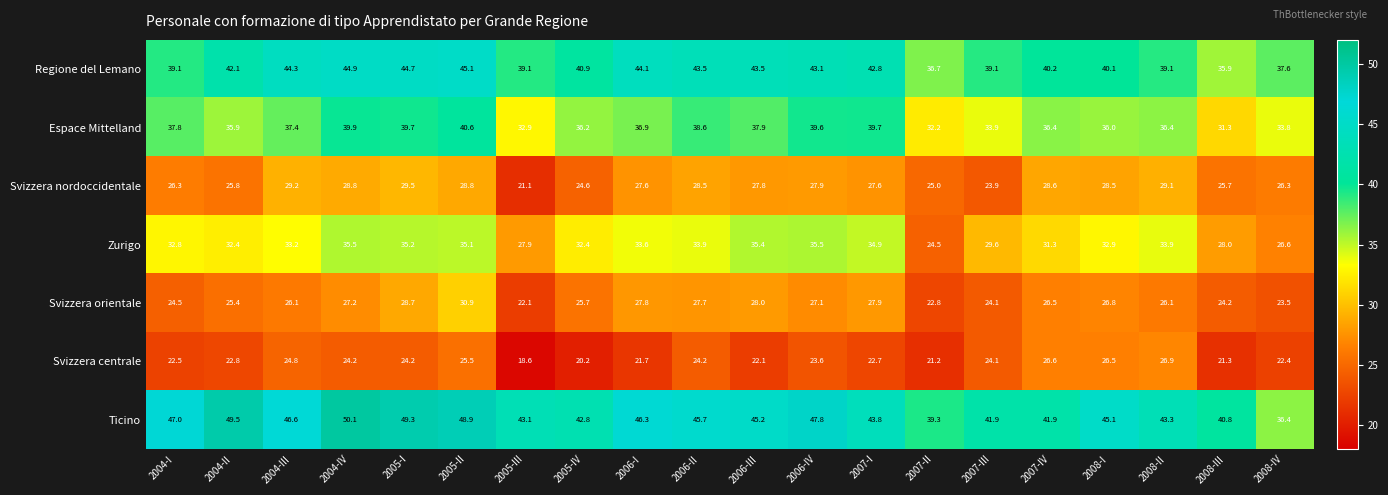

What value does the Regione del Lemano series have at 2007-II?

36.7